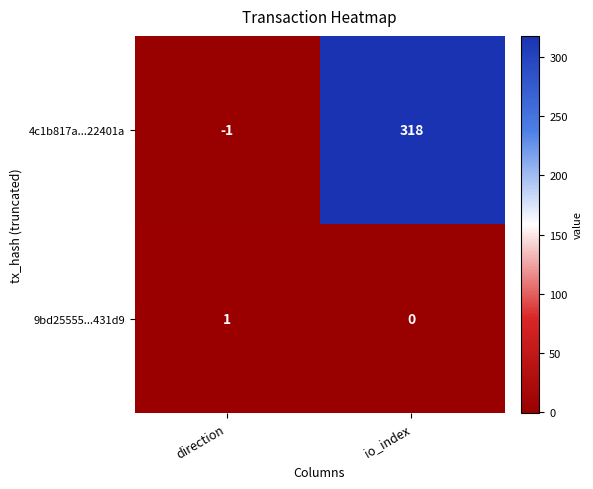

The value of 4c1b817a...22401a at io_index is 146. True or false?

False